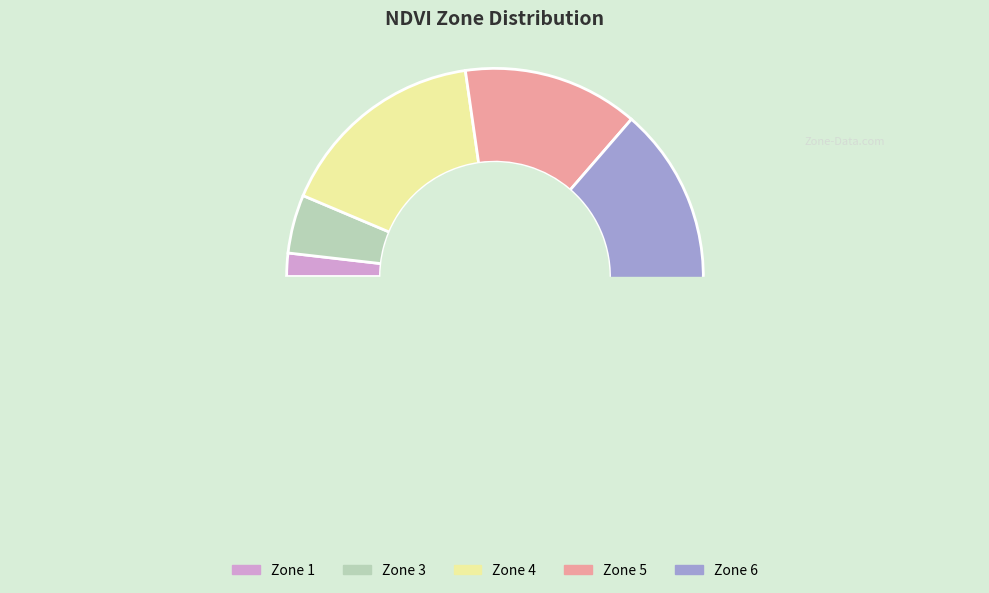

True or false: Zone 1 accounts for 2% of the total.

True